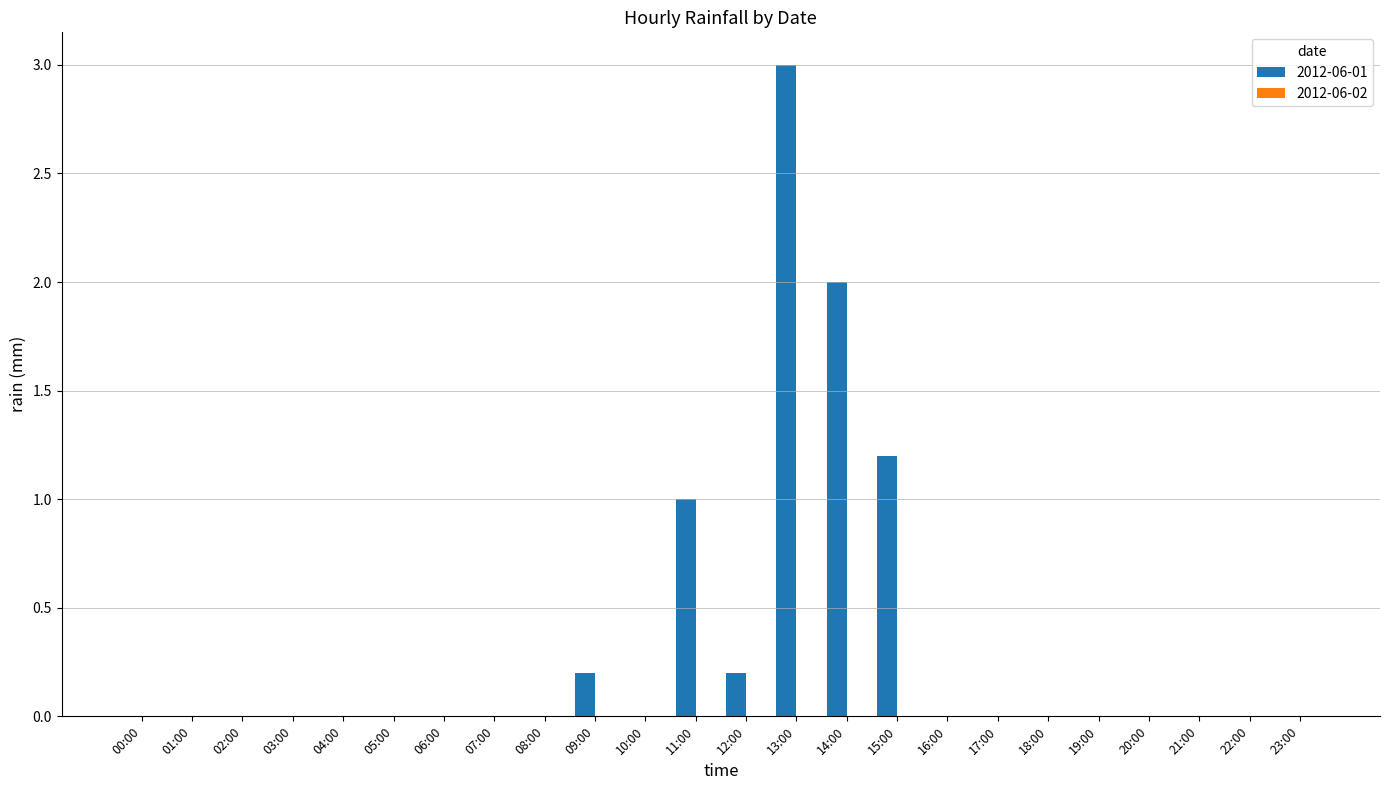

Are the bars horizontal?

No